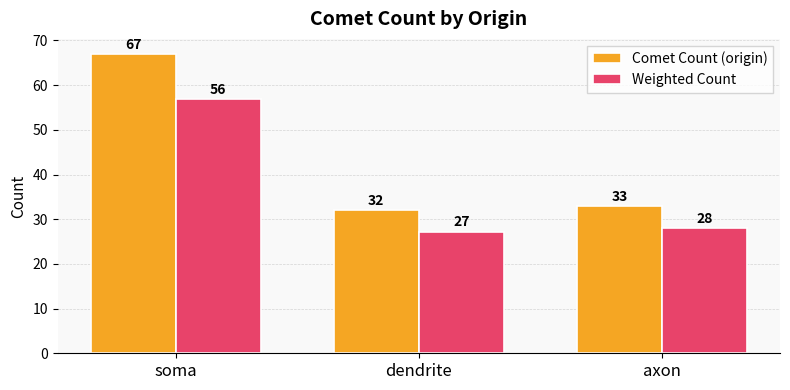

Which series has the widest spread of values?

Comet Count (origin)